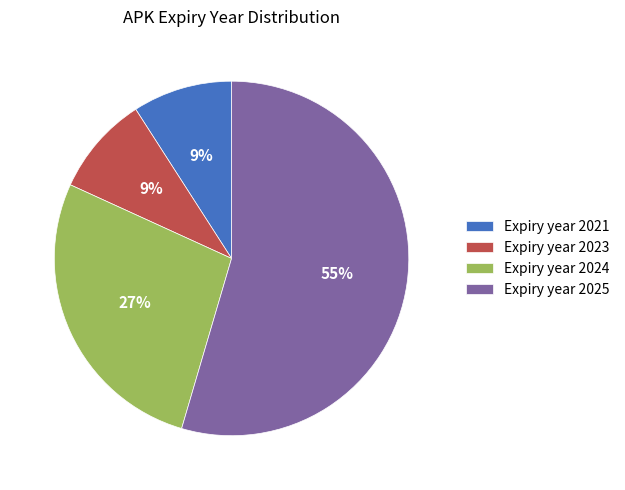

Is it true that Expiry year 2024 is 36% of the pie?

False